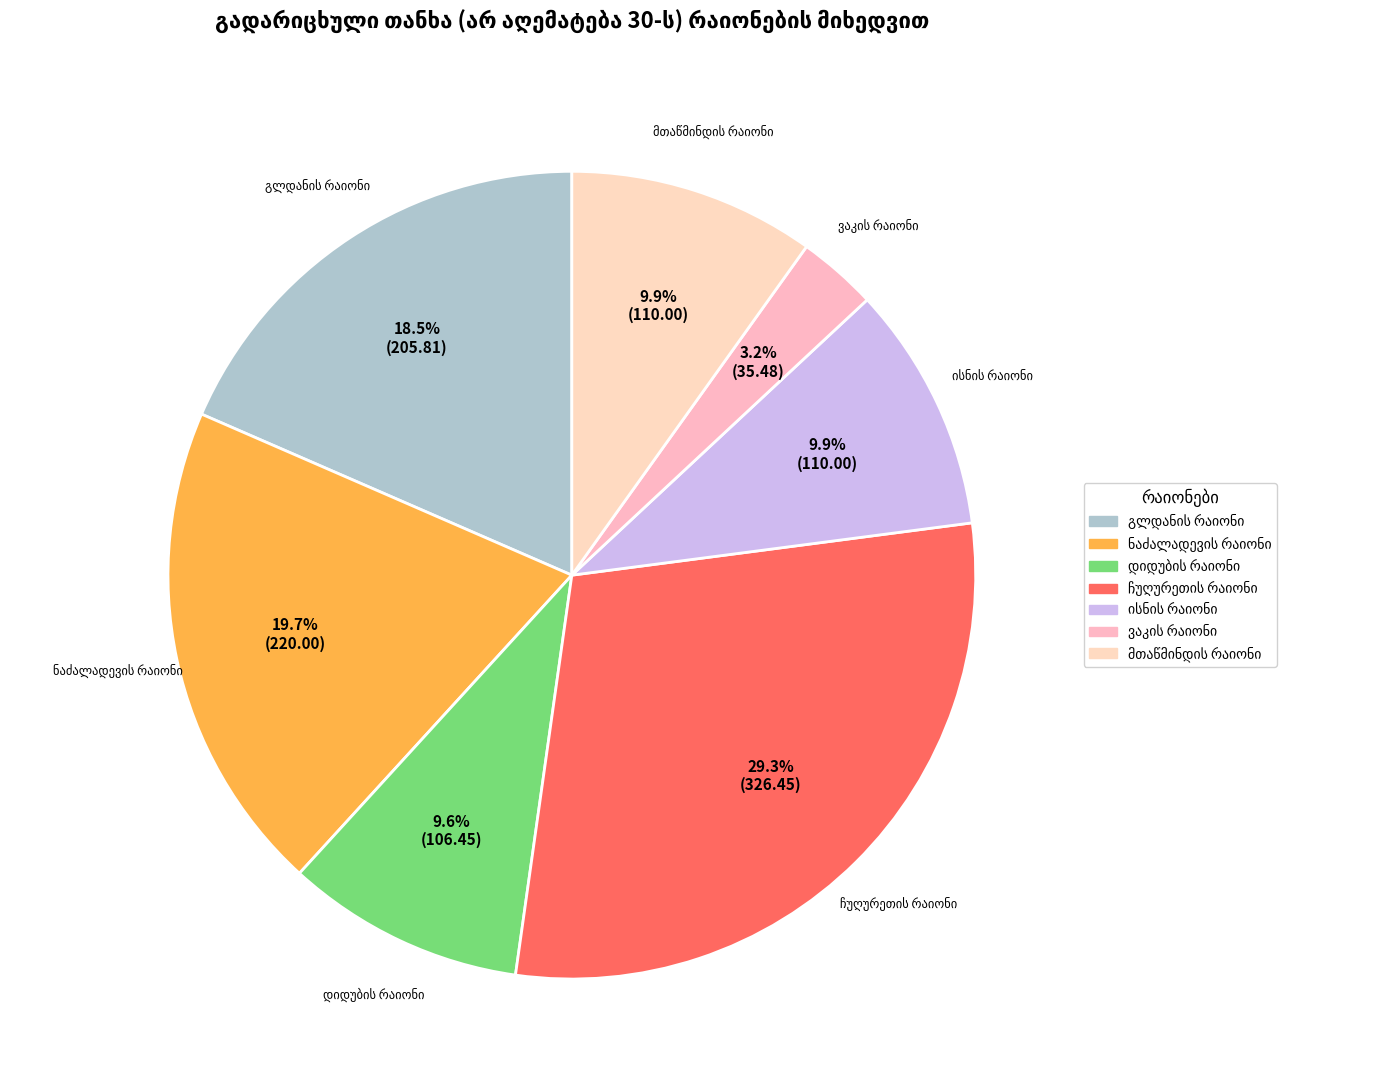

To the nearest percent, what is the difference between the დიდუბის რაიონი and ნაძალადევის რაიონი slice percentages?

10%